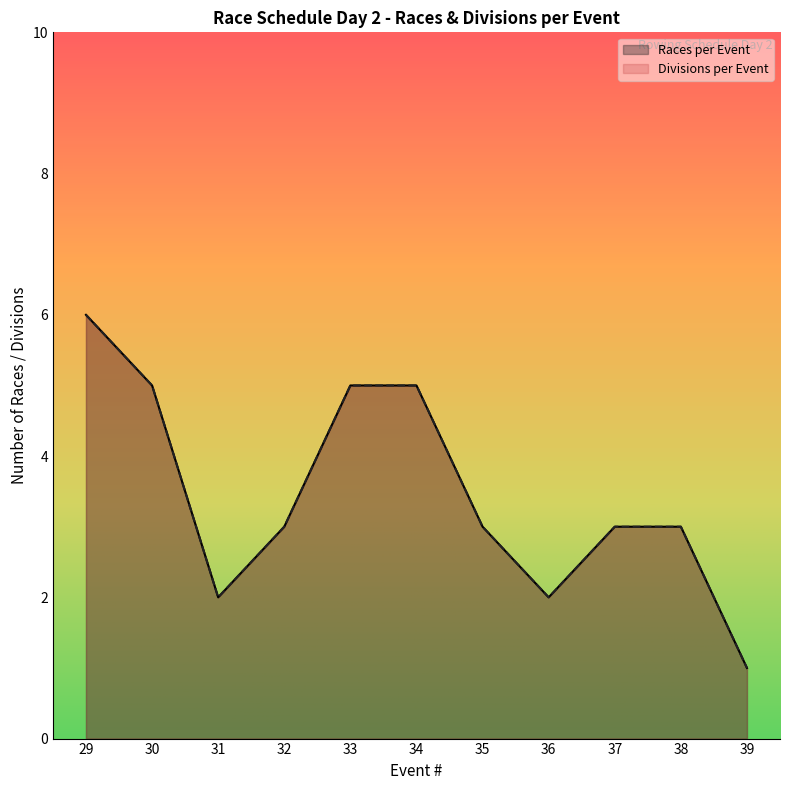

Does the chart display data point markers on the line(s)?

No